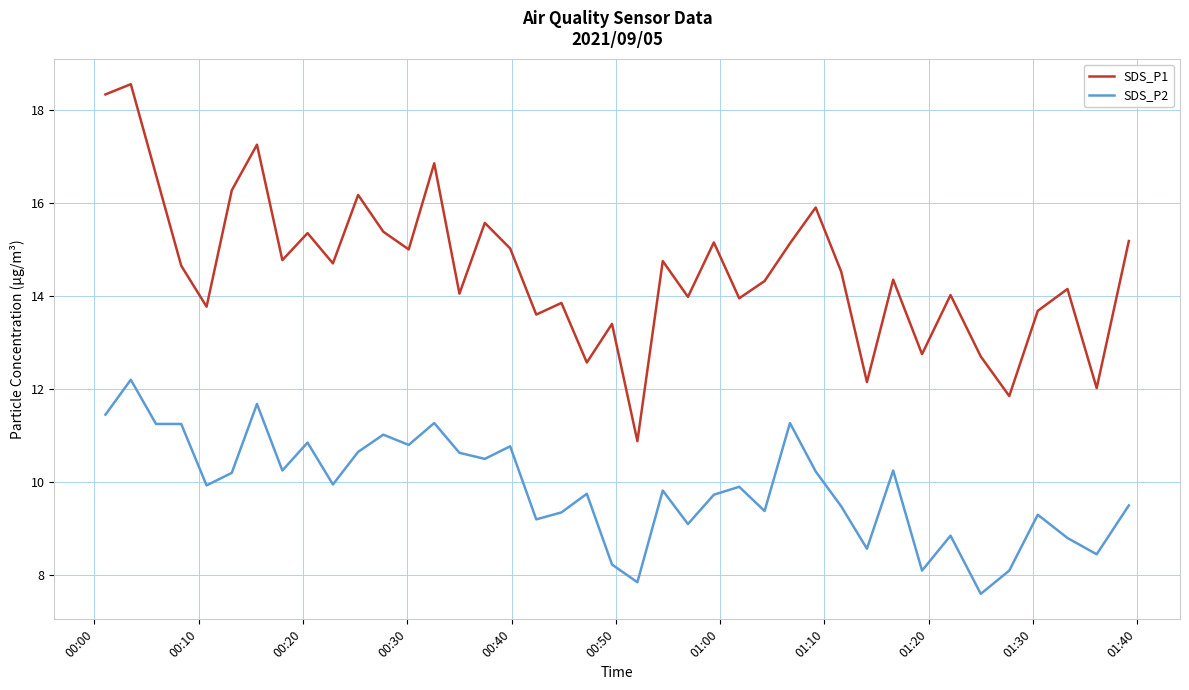

Which series has the largest total across all categories?

SDS_P1